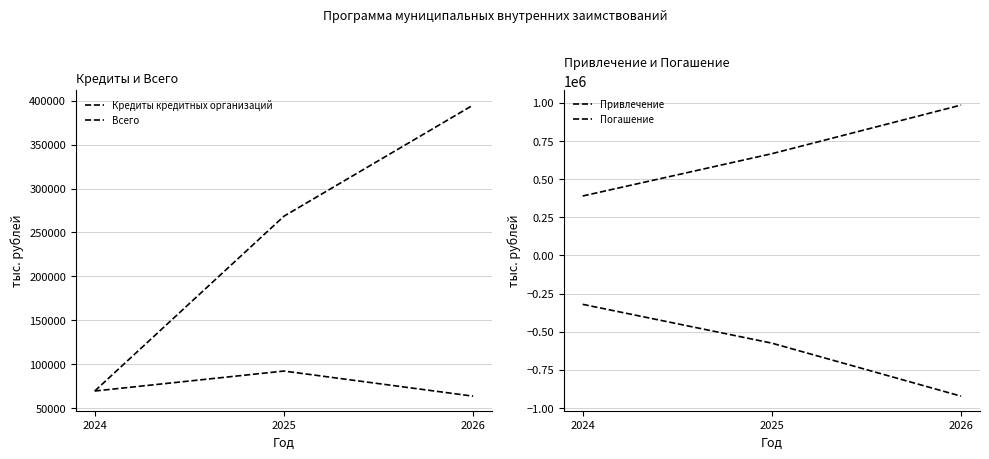

List the labels in order of Погашение value, smallest first.

2026, 2025, 2024